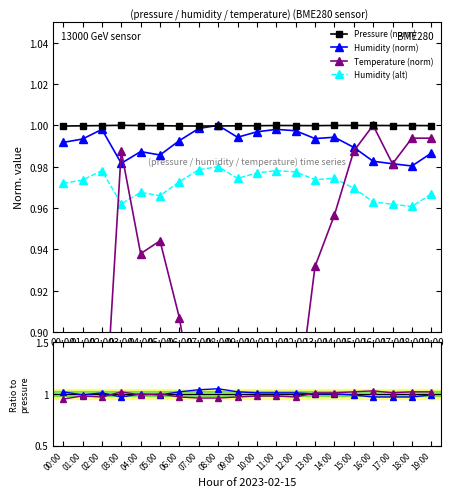

What position from the left is 19:00?

20